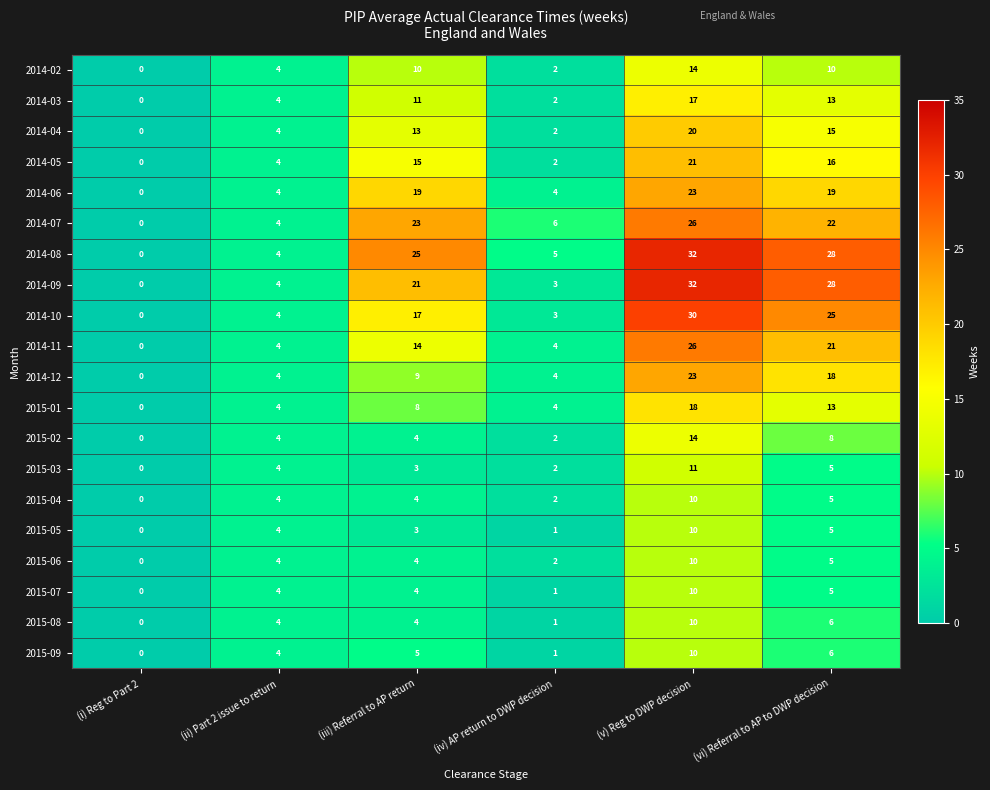

Which label corresponds to the largest value in the chart?

(v) Reg to DWP decision